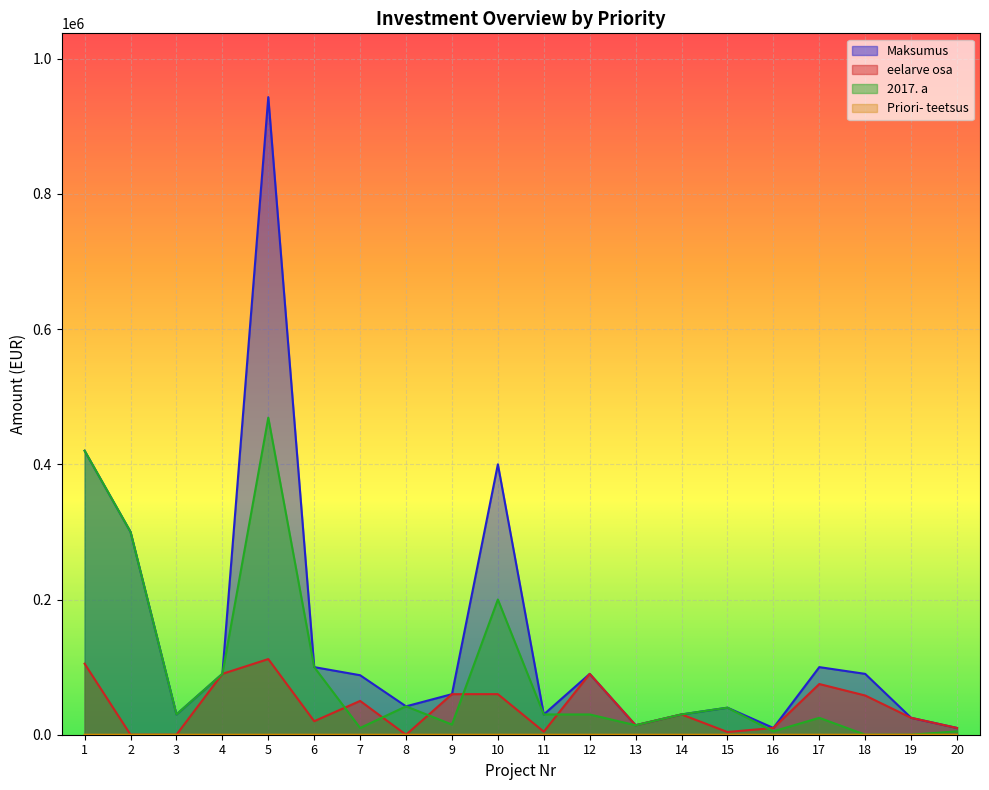

What is the sum of the Maksumus values at 7 and 10?

488000